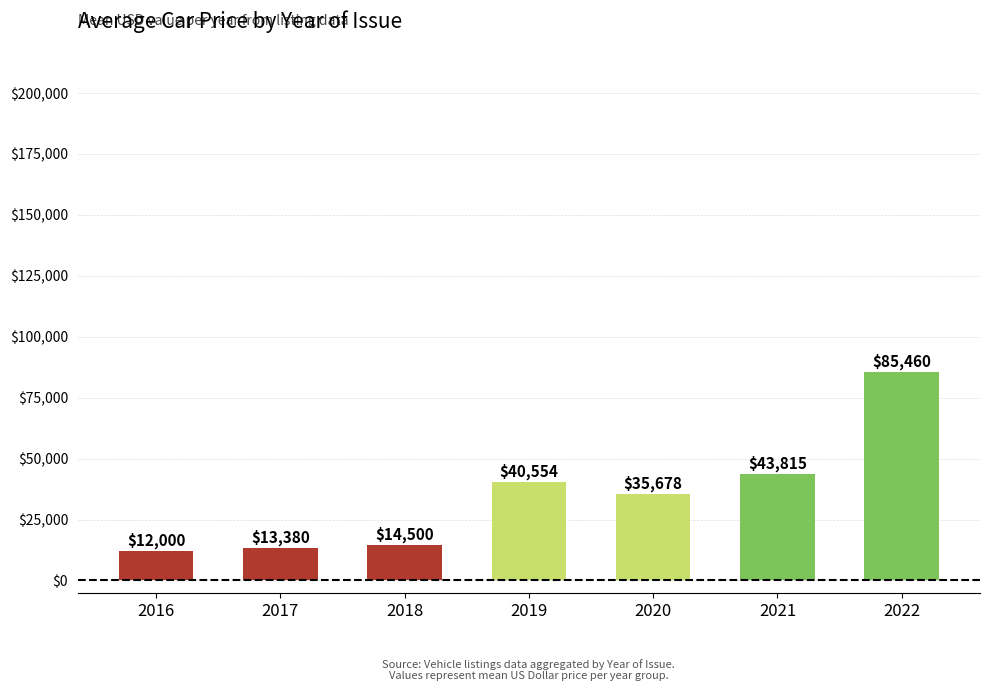

Which label corresponds to the largest value in the chart?

2022